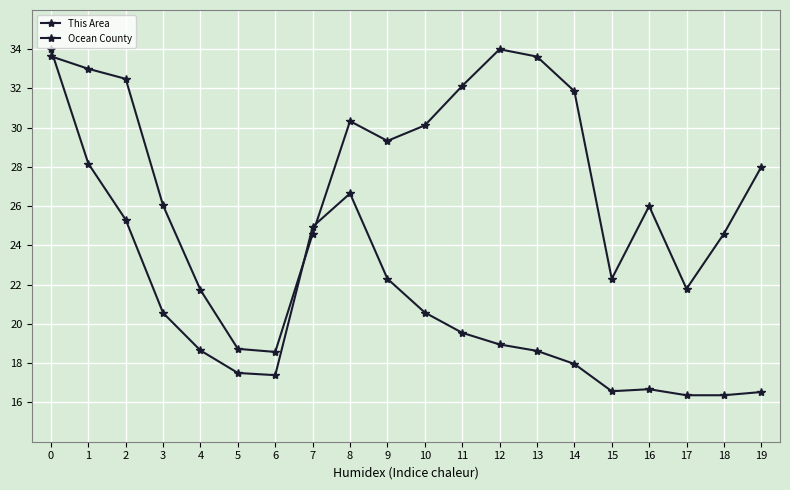

What is the spread (max minus min) of values at 2?

7.2